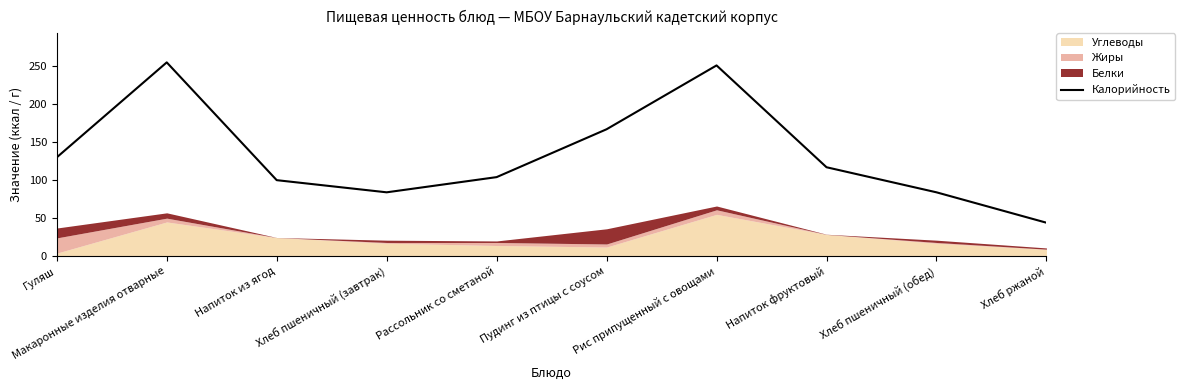

What is the sum of all values?

1336